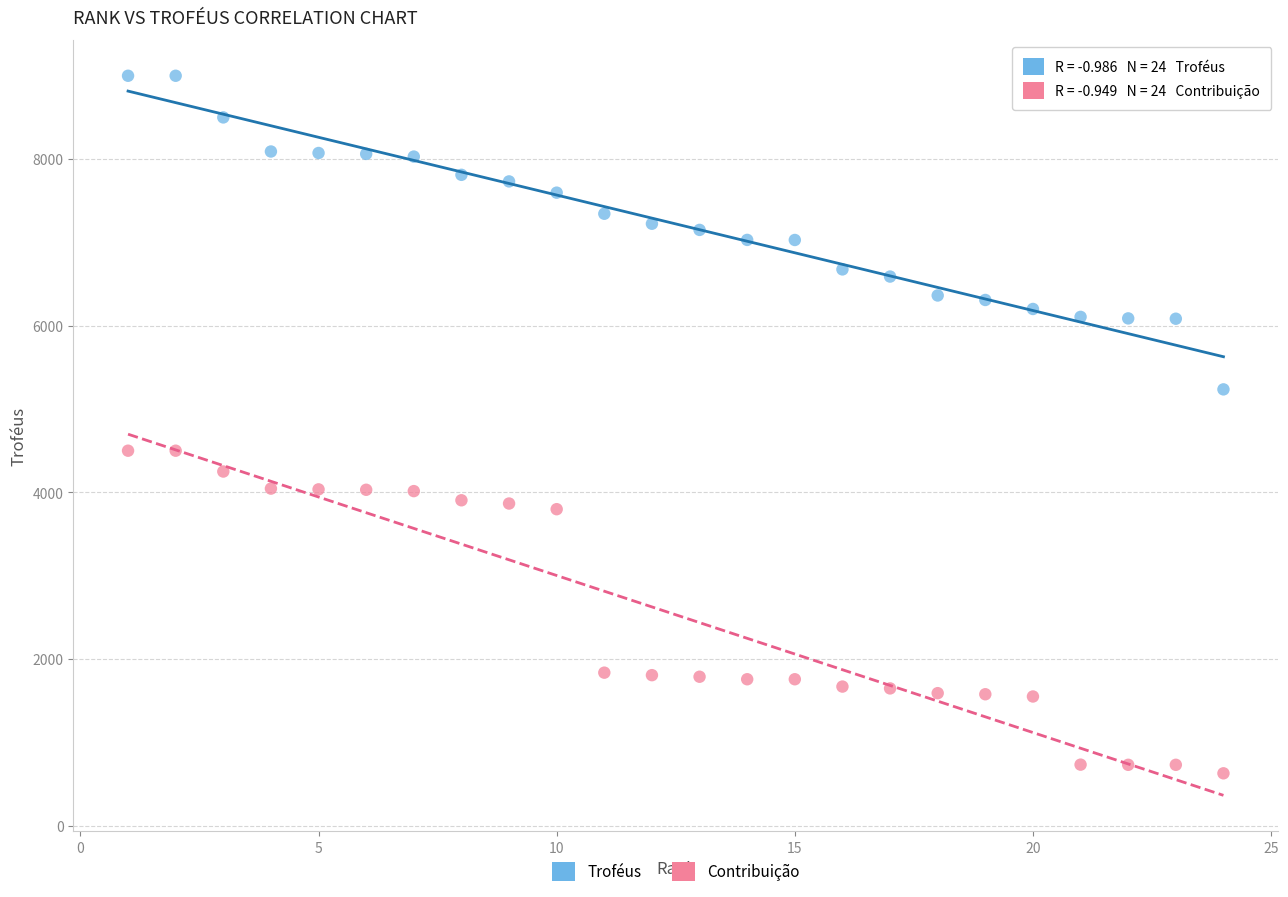

Across all data points, what is the range of X values (max minus min)?

23